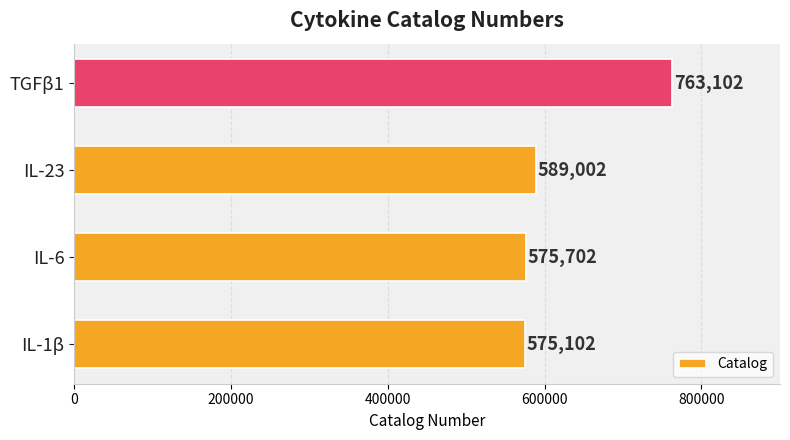

True or false: the data shows 965248 at IL-6.

False